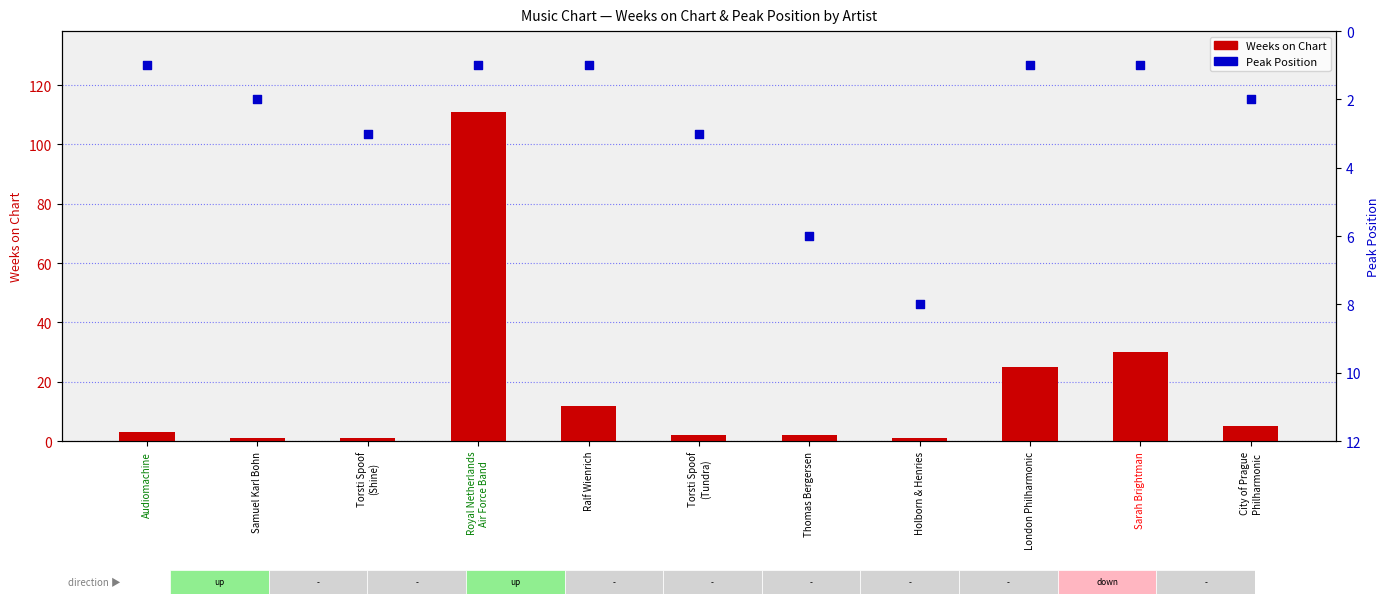

Which series has the largest Y range (max minus min)?

Weeks on Chart